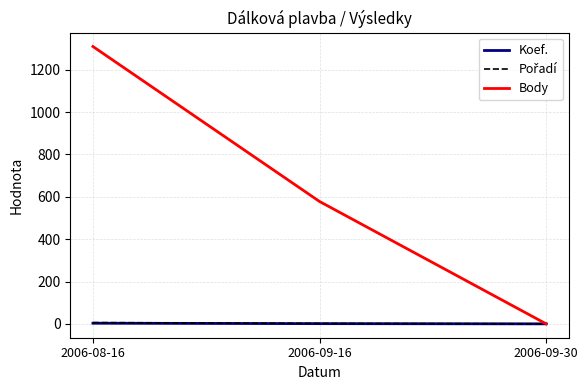

Where is Body nearest to the value 655?

2006-09-16